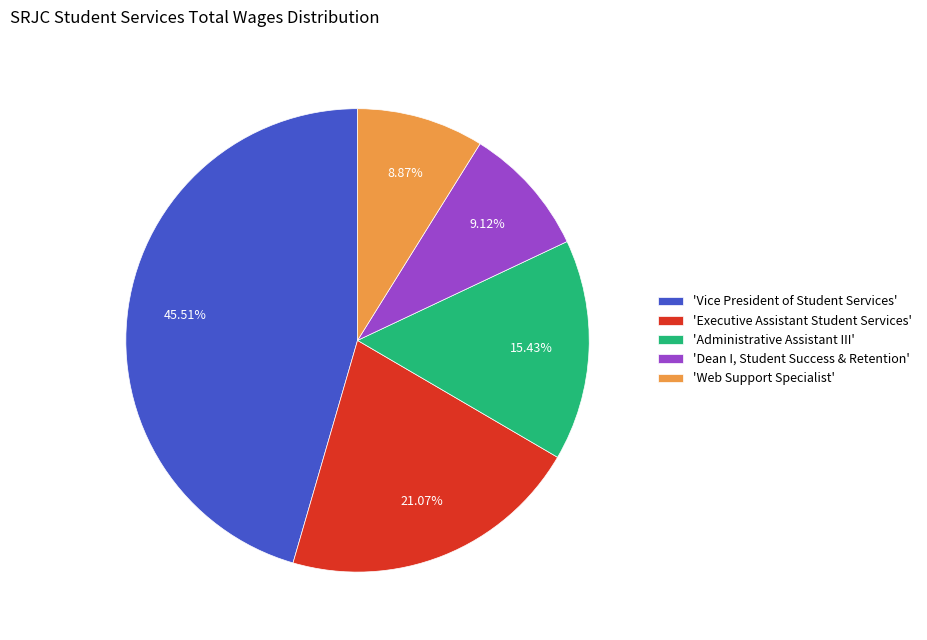

What is the ratio of the value at 'Web Support Specialist' to the value at 'Administrative Assistant III'?

0.6